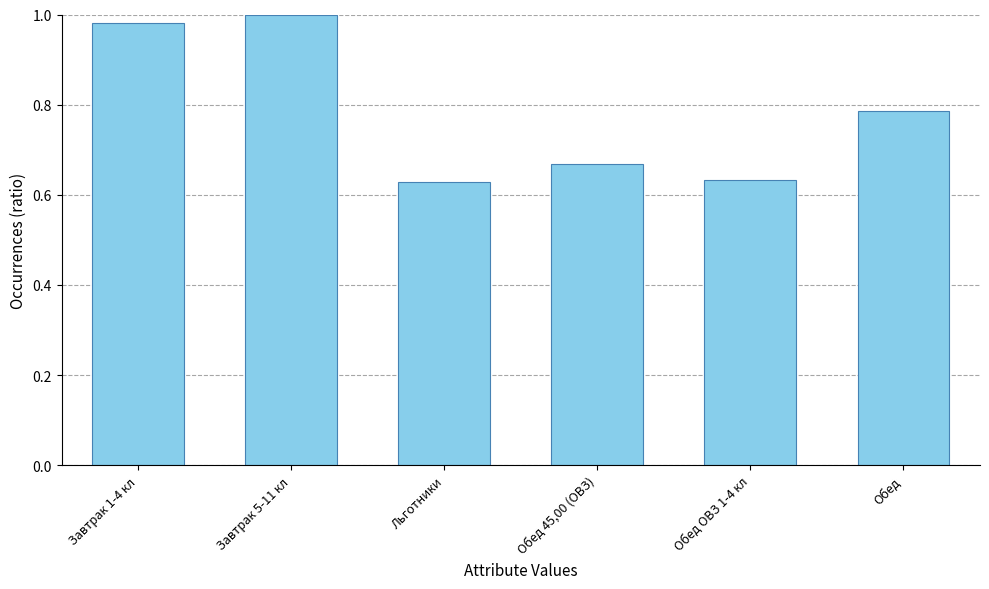

What is the change in value from Льготники to Обед?

+0.2